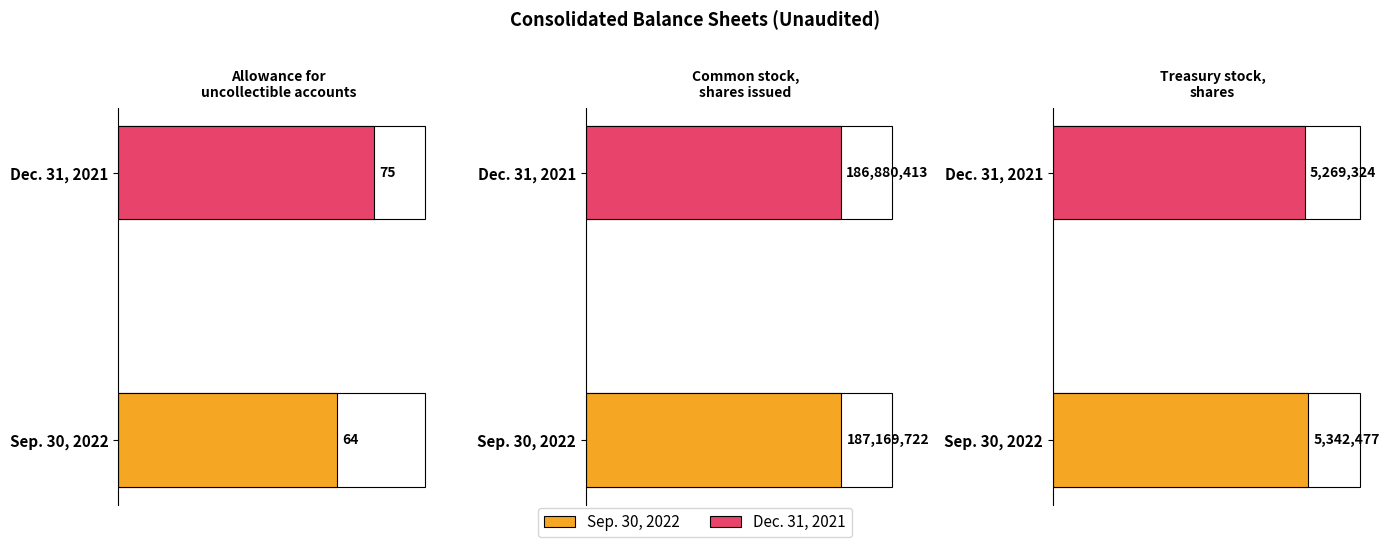

What is the lowest value of the Dec. 31, 2021 series?

75